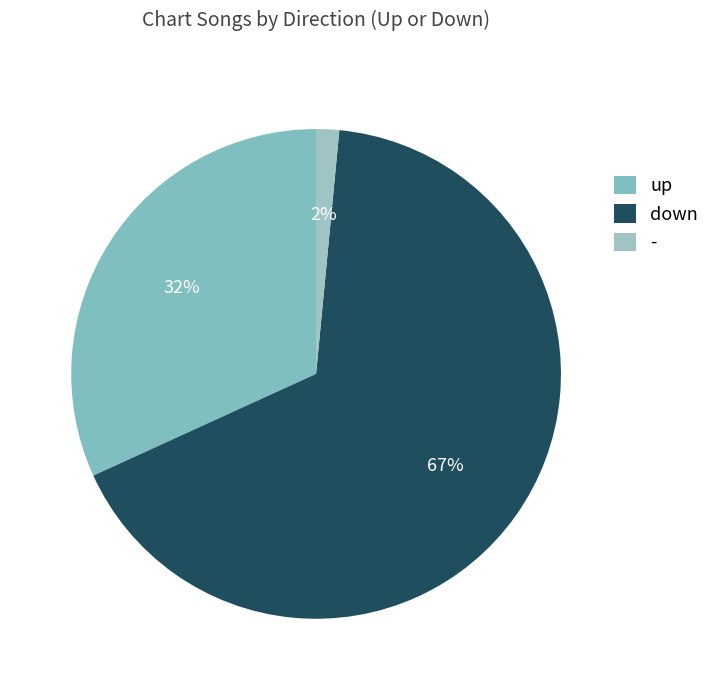

To the nearest percent, what is the difference between the largest and smallest slice percentages?

65%